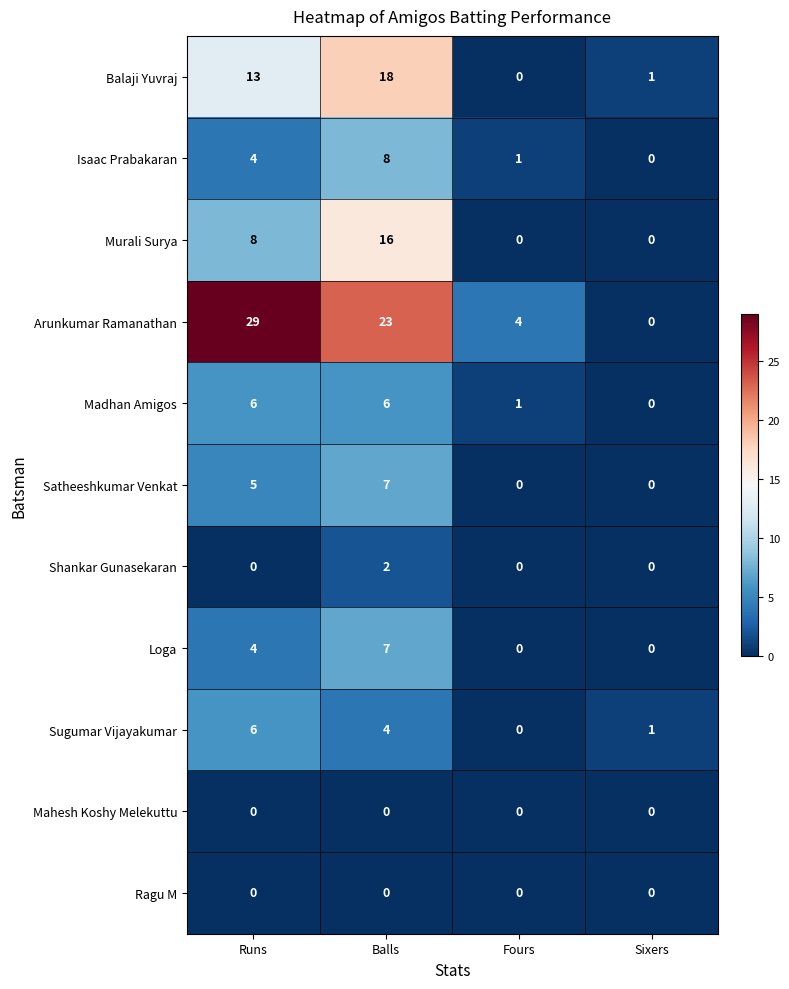

What is the average value of the Sugumar Vijayakumar series?

3